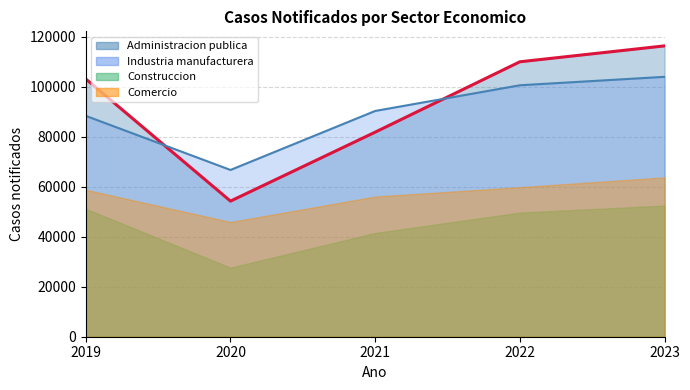

The value of Administracion publica at 2022 is 109944. True or false?

True